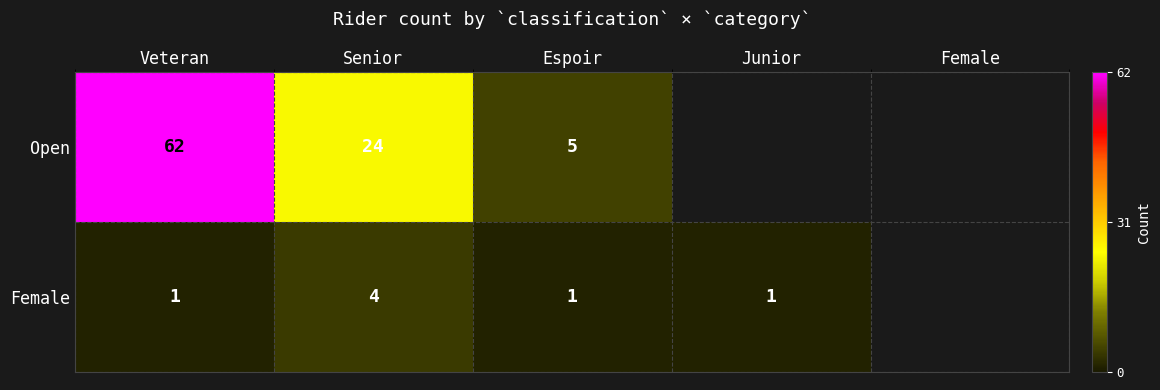

The Female series shows 0 at Junior. True or false?

False